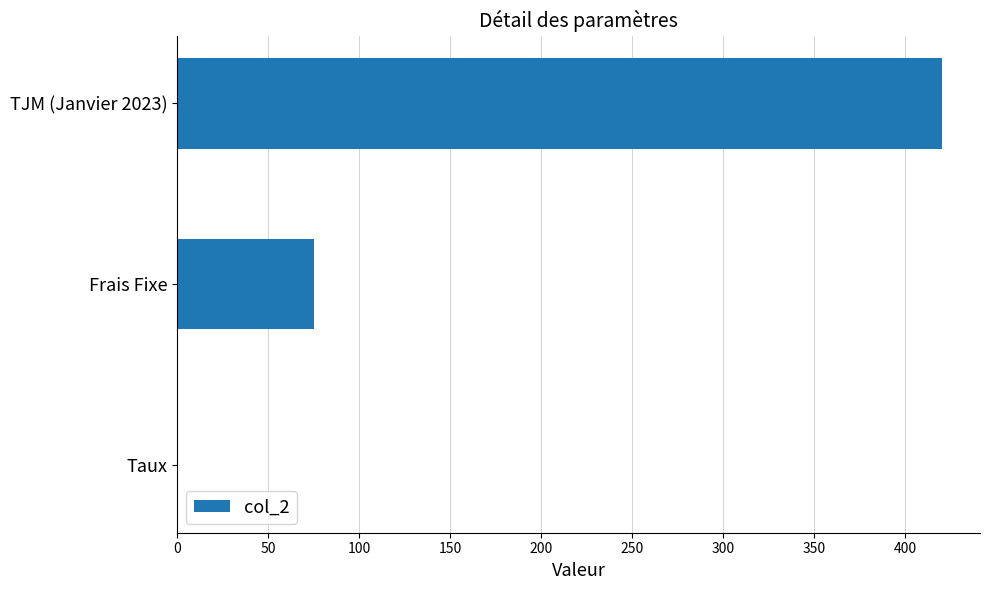

What is the maximum value shown in the chart?

420.0